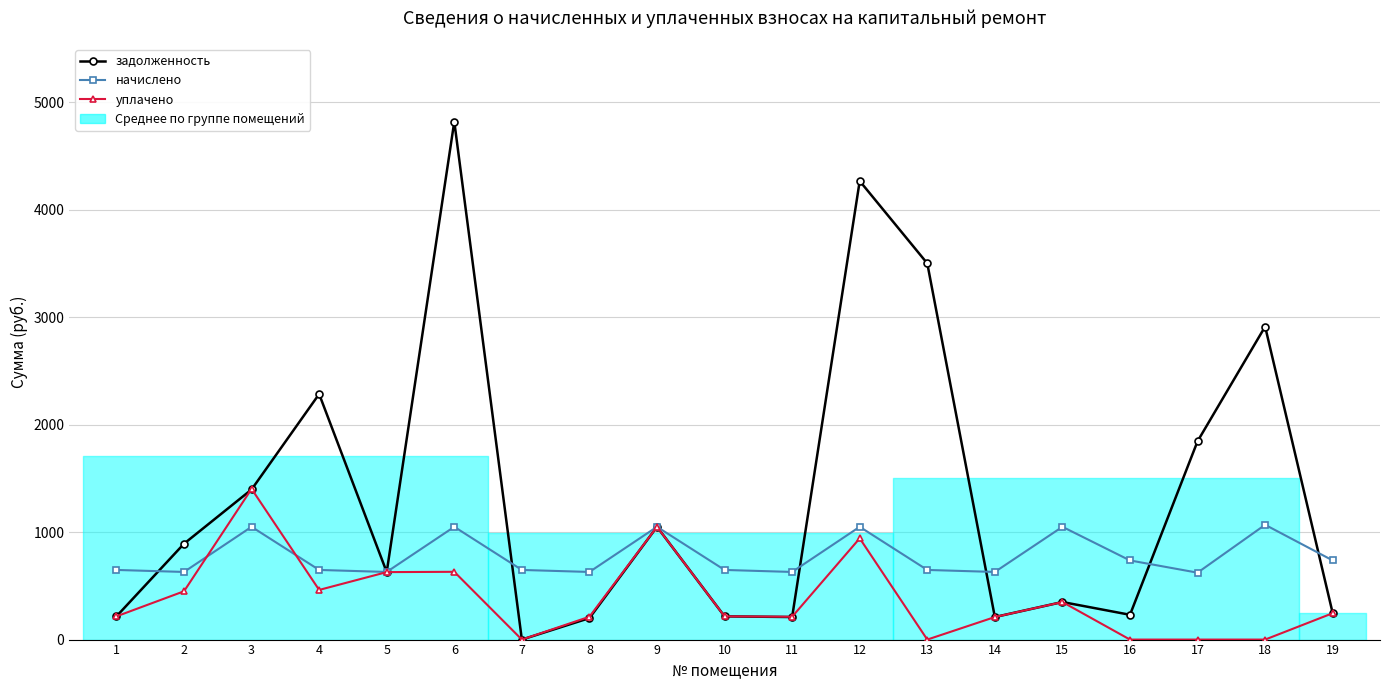

How many values in the уплачено series are below 216?

8